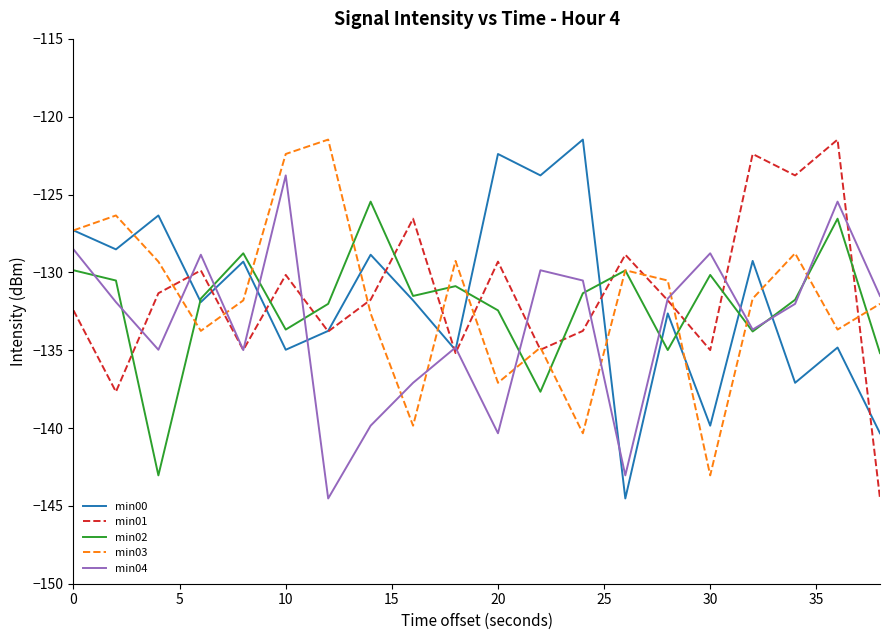

Does the chart have visible grid lines?

No